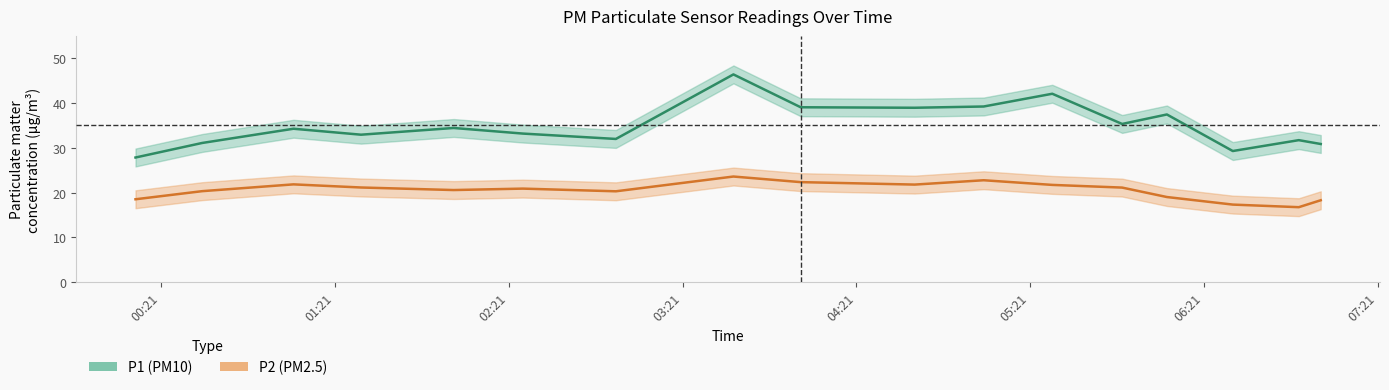

What is the average value of the P2 (PM2.5) series?

20.5